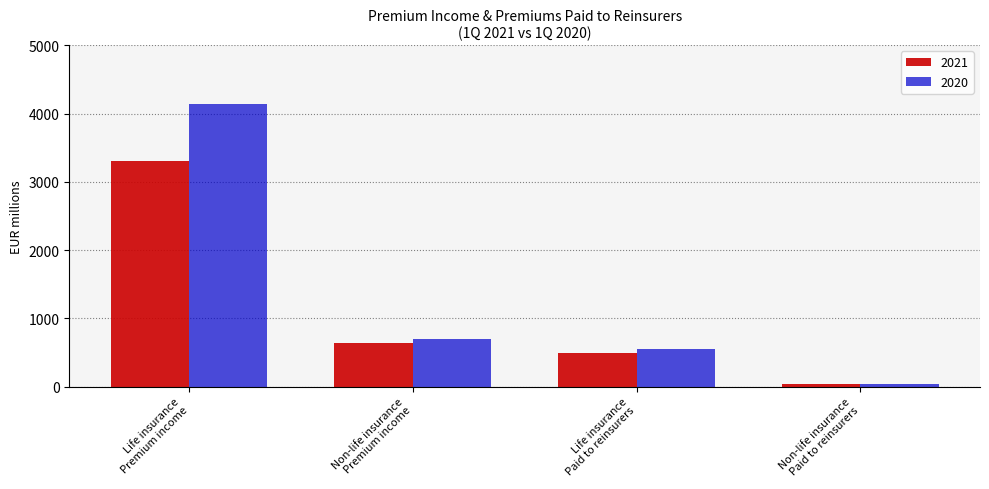

Which series changed the most between Life insurance
Premium income and Life insurance
Paid to reinsurers?

2020